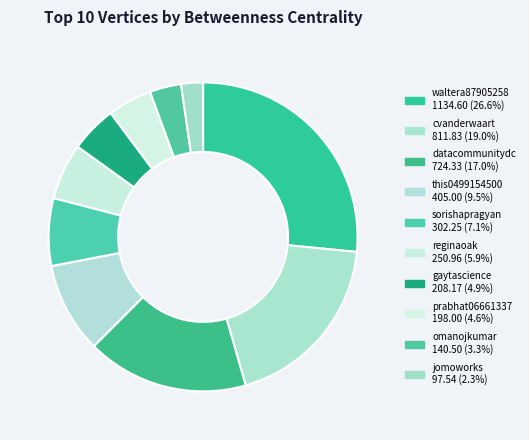

To the nearest percent, what portion does cvanderwaart represent?

19%